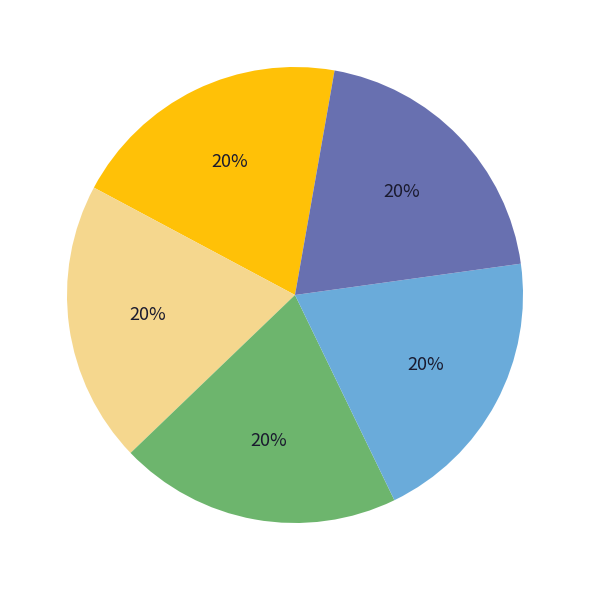

Does any single category account for the majority?

No